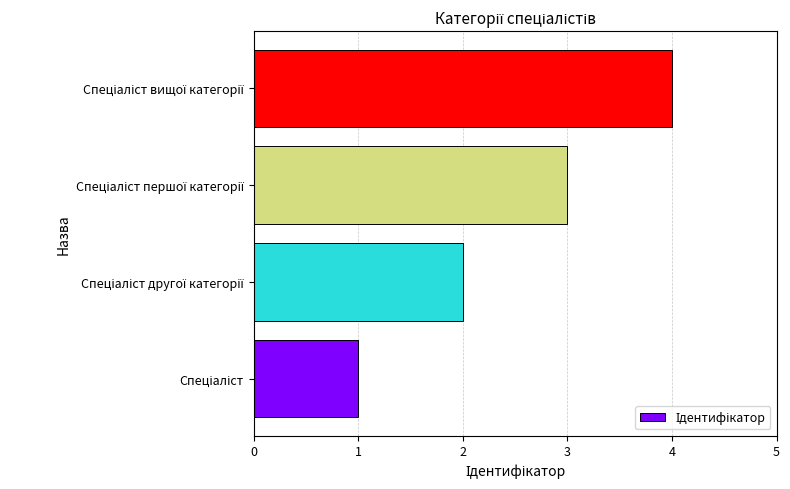

What is the maximum value shown in the chart?

4